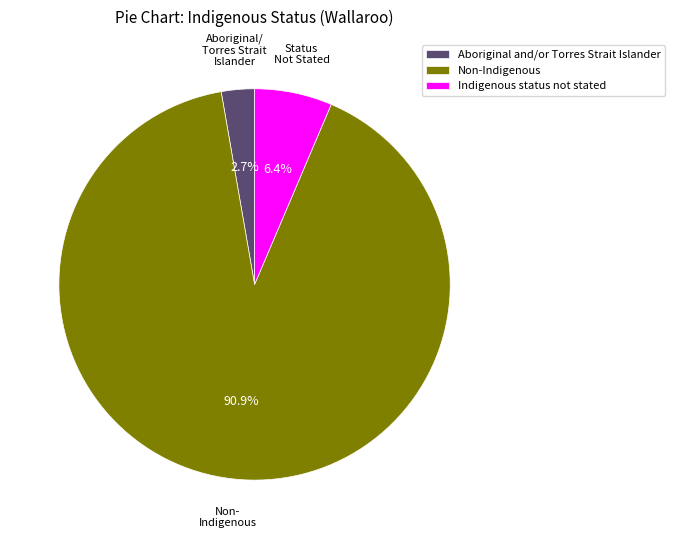

Which has a higher value, Non-Indigenous or Indigenous status not stated?

Non-Indigenous